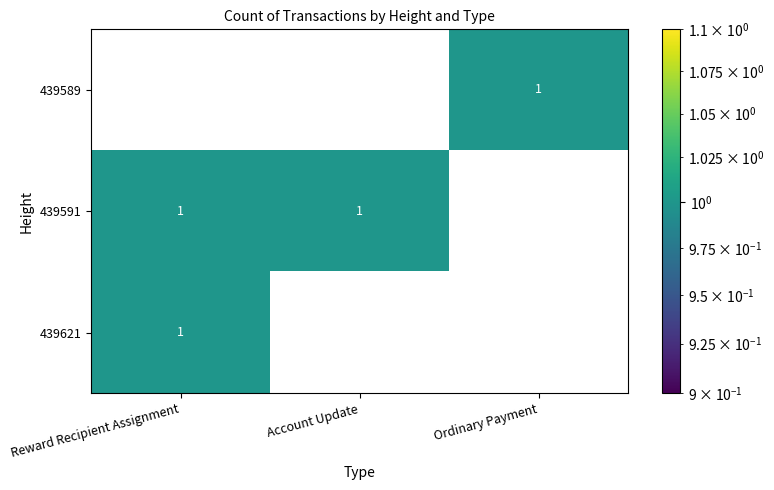

How many positive values does the 439621 series have?

1